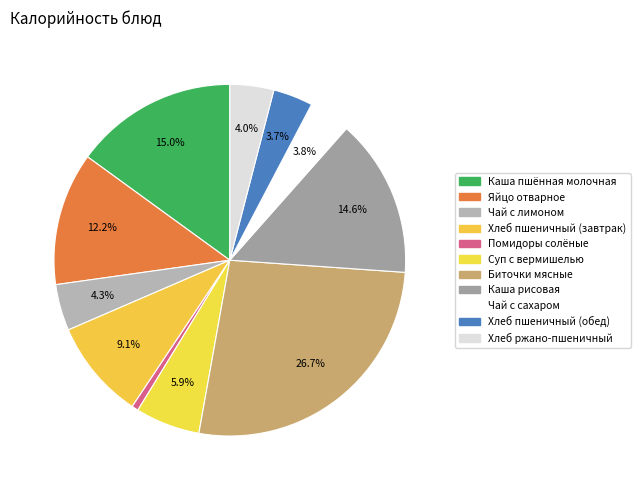

To the nearest percent, what is the average slice percentage?

9%